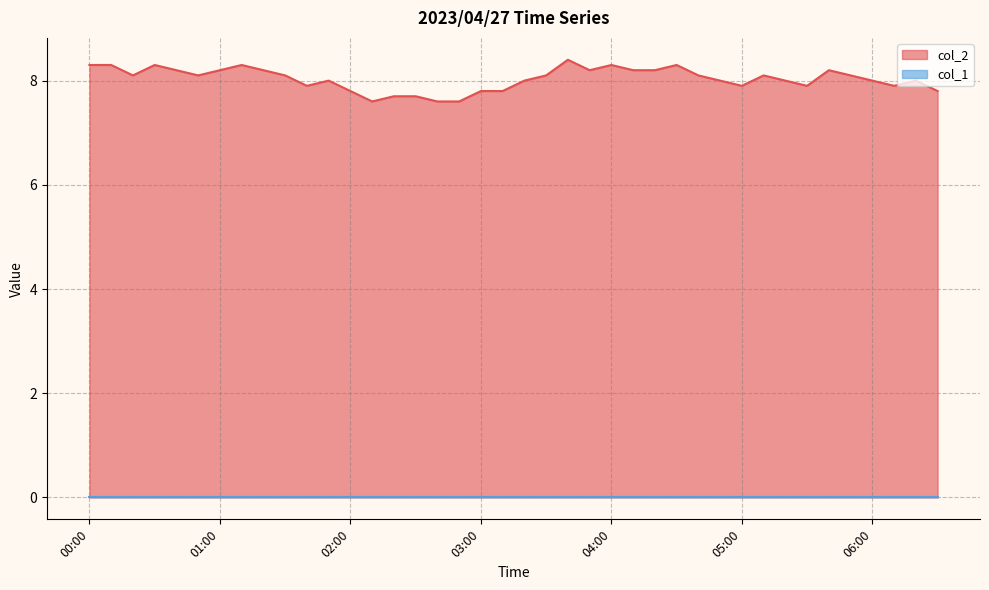

What is the difference between the second highest and second lowest values?

0.7